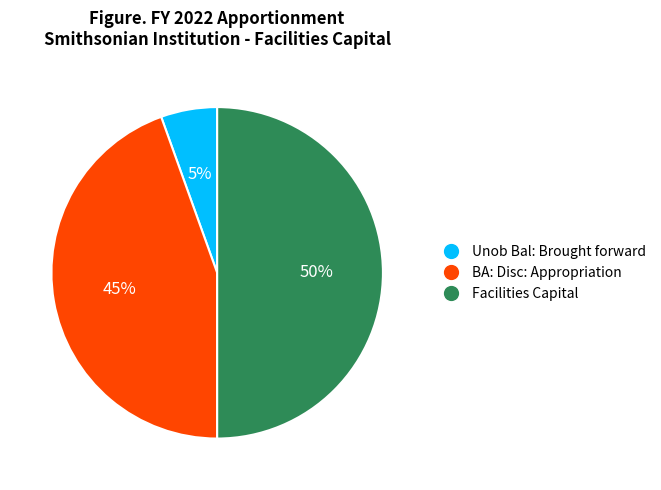

Is the sum of Unob Bal: Brought forward and Facilities Capital greater than half?

Yes